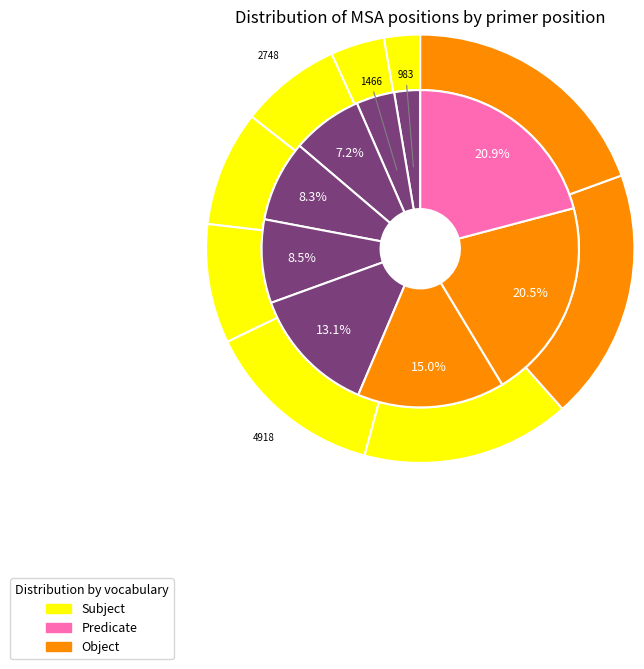

Does 3144 represent more than half of the total?

No